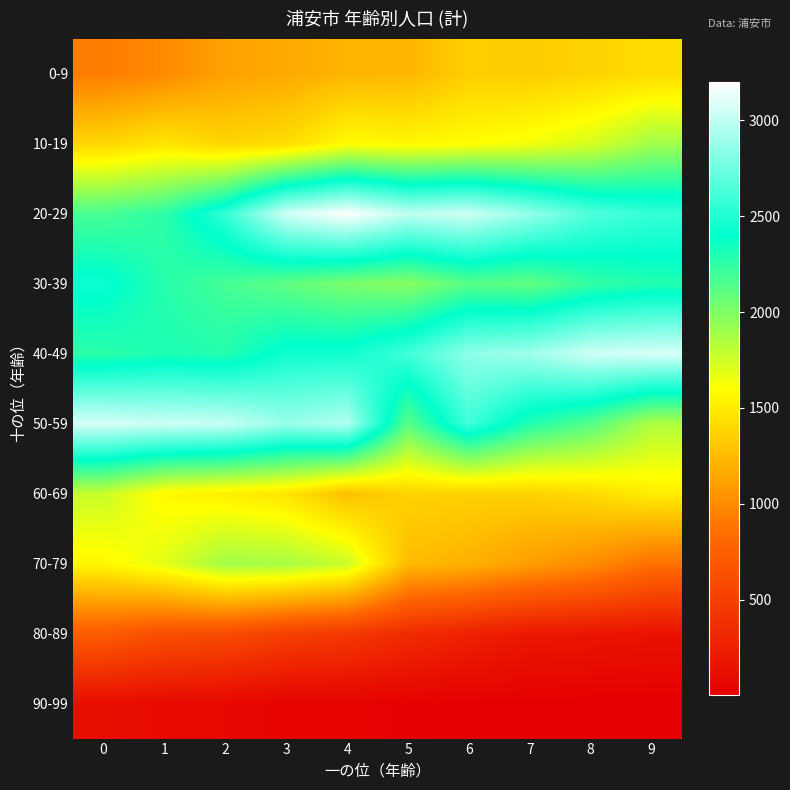

Reading left to right, extract all data points from this chart.

0-9: 0=925	1=993	2=1118	3=1156	4=1221	5=1224	6=1354	7=1343	8=1378	9=1420
10-19: 0=1393	1=1474	2=1390	3=1430	4=1590	5=1570	6=1597	7=1639	8=1725	9=1894
20-29: 0=2174	1=2258	2=2554	3=3045	4=3199	5=2995	6=3040	7=2862	8=2652	9=2565
30-39: 0=2437	1=2275	2=2186	3=2102	4=2018	5=1974	6=2126	7=2095	8=2235	9=2292
40-49: 0=2265	1=2311	2=2284	3=2443	4=2450	5=2600	6=2847	7=2896	8=3041	9=3071
50-59: 0=3066	1=3034	2=3021	3=2875	4=2953	5=2116	6=2597	7=2292	8=2134	9=1851
60-69: 0=1774	1=1570	2=1521	3=1470	4=1278	5=1379	6=1365	7=1372	8=1419	9=1514
70-79: 0=1562	1=1690	2=1894	3=1875	4=1770	5=1250	6=1198	7=1095	8=1009	9=856
80-89: 0=722	1=627	2=598	3=505	4=454	5=349	6=272	7=194	8=176	9=152
90-99: 0=121	1=85	2=71	3=36	4=30	5=18	6=9	7=10	8=3	9=3